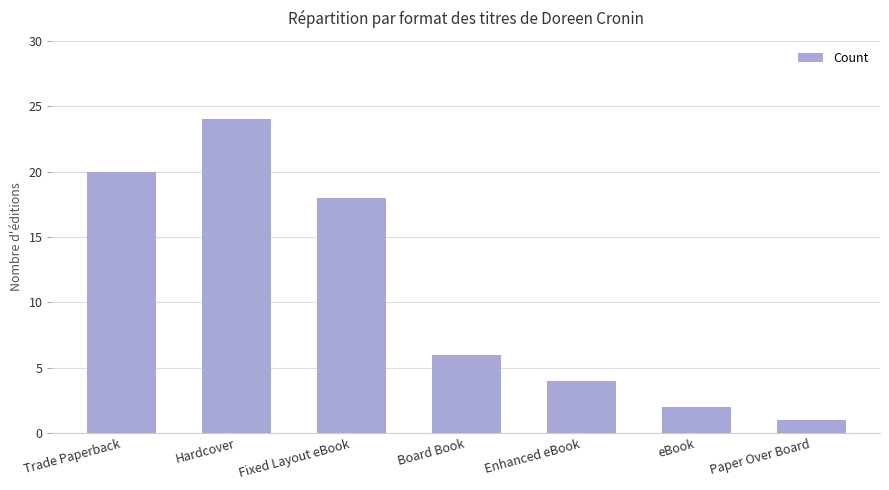

What is the ratio of the value at Trade Paperback to the value at Paper Over Board?

20.0